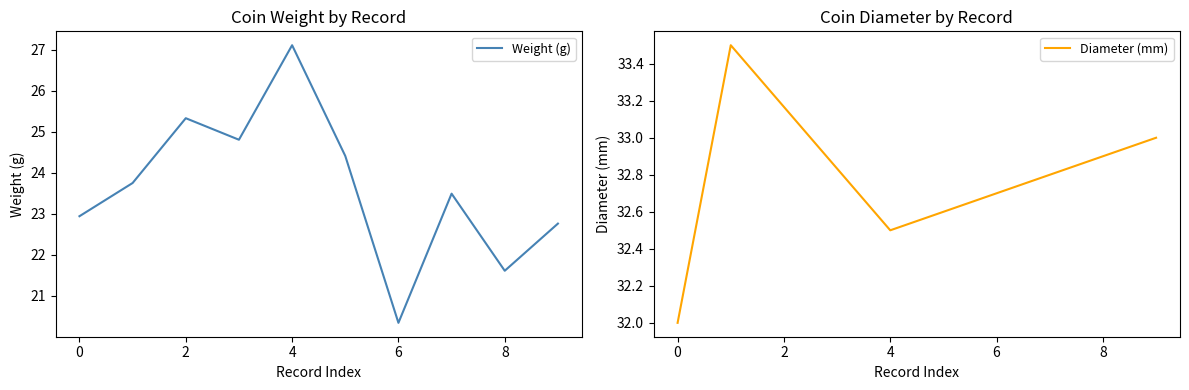

What is the lowest value of the Weight (g) series?

20.3